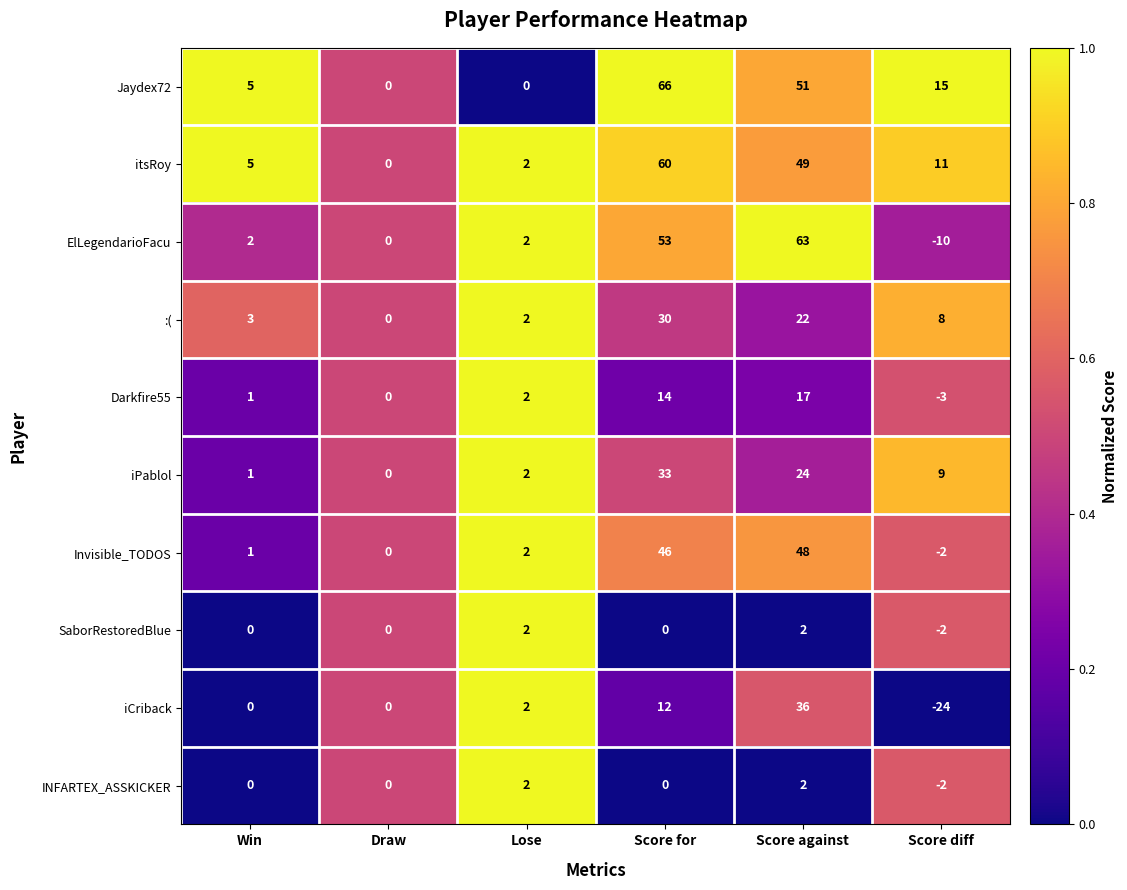

At which label does Jaydex72 first exceed 15?

Score for